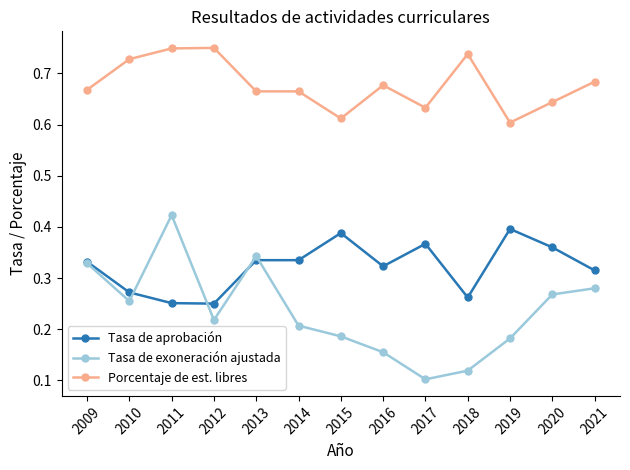

True or false: Tasa de exoneración ajustada has more than 1 interior local peaks.

True